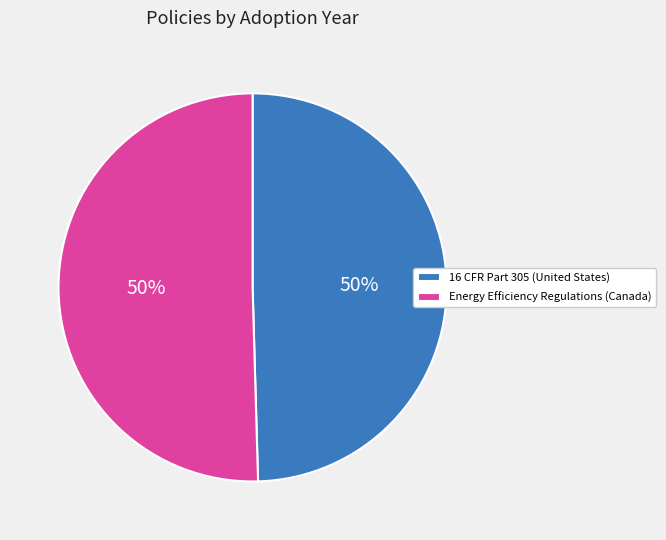

To the nearest percent, what is the average slice percentage?

50%